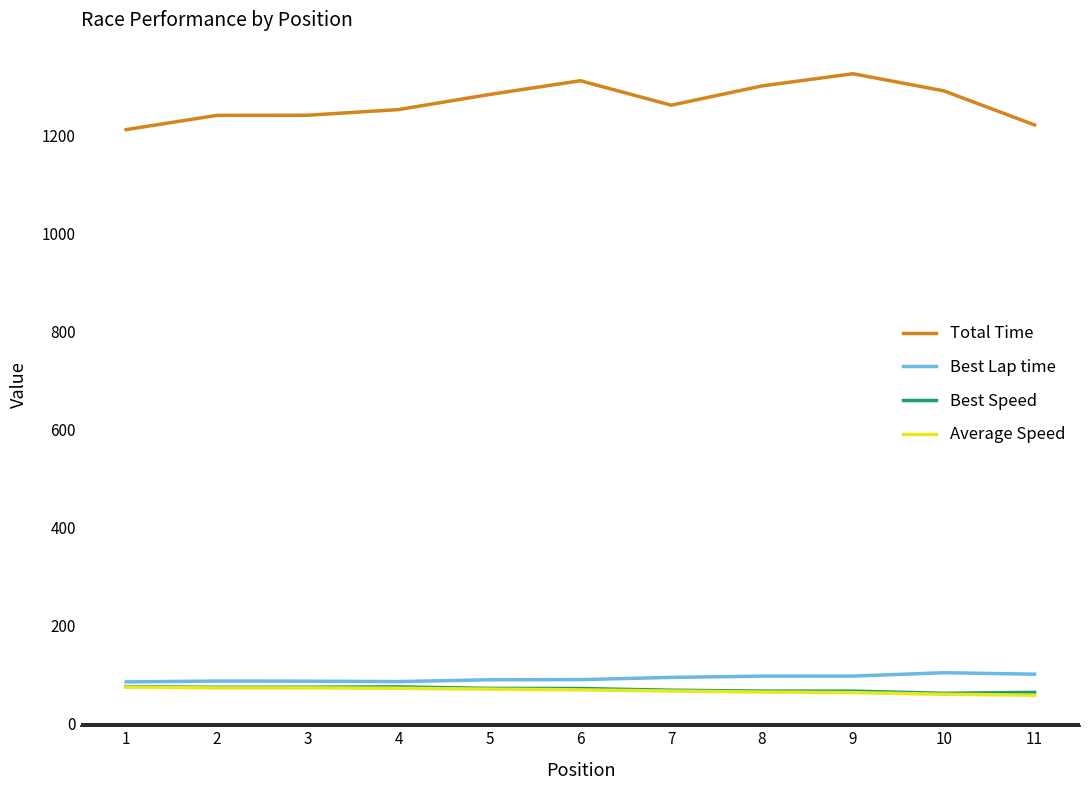

What is the difference between the highest and lowest values at 3?

1168.0